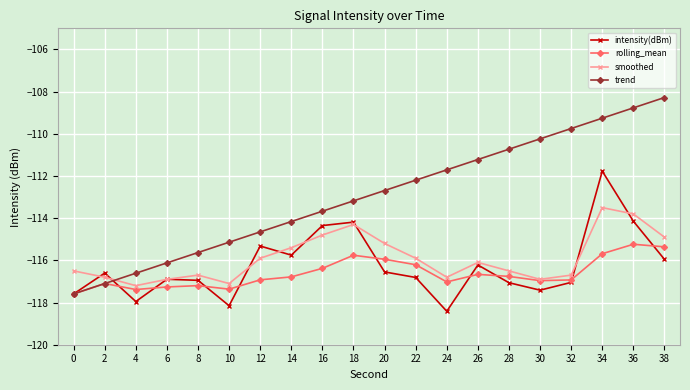

List the labels in order of trend value, smallest first.

0, 2, 4, 6, 8, 10, 12, 14, 16, 18, 20, 22, 24, 26, 28, 30, 32, 34, 36, 38